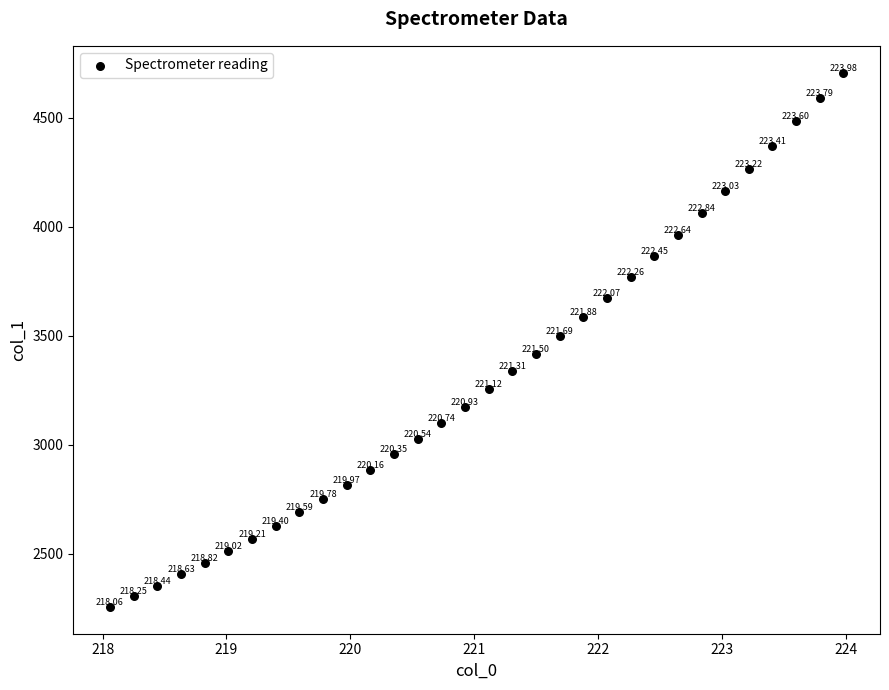

What is the range of X values (max minus min)?

5.9